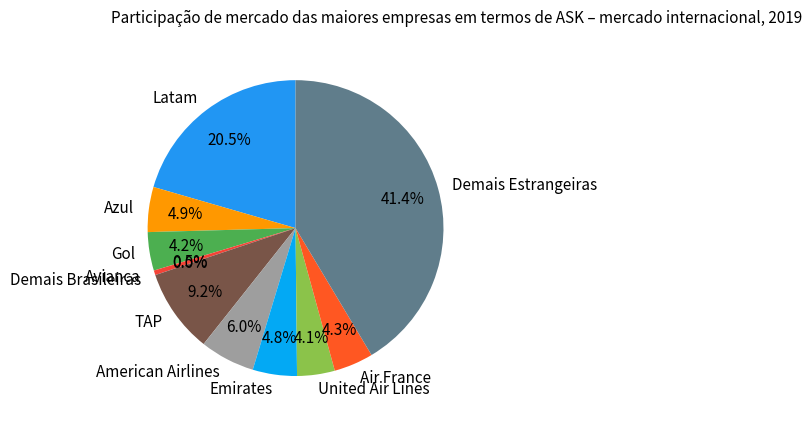

Which category has the biggest portion of the pie?

Demais Estrangeiras